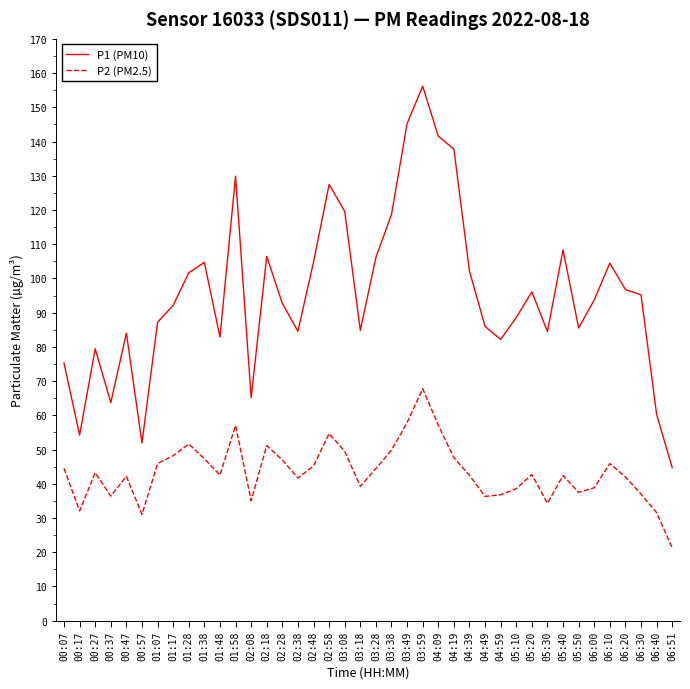

What is the difference between the P2 (PM2.5) values at 01:17 and 01:58?

8.8